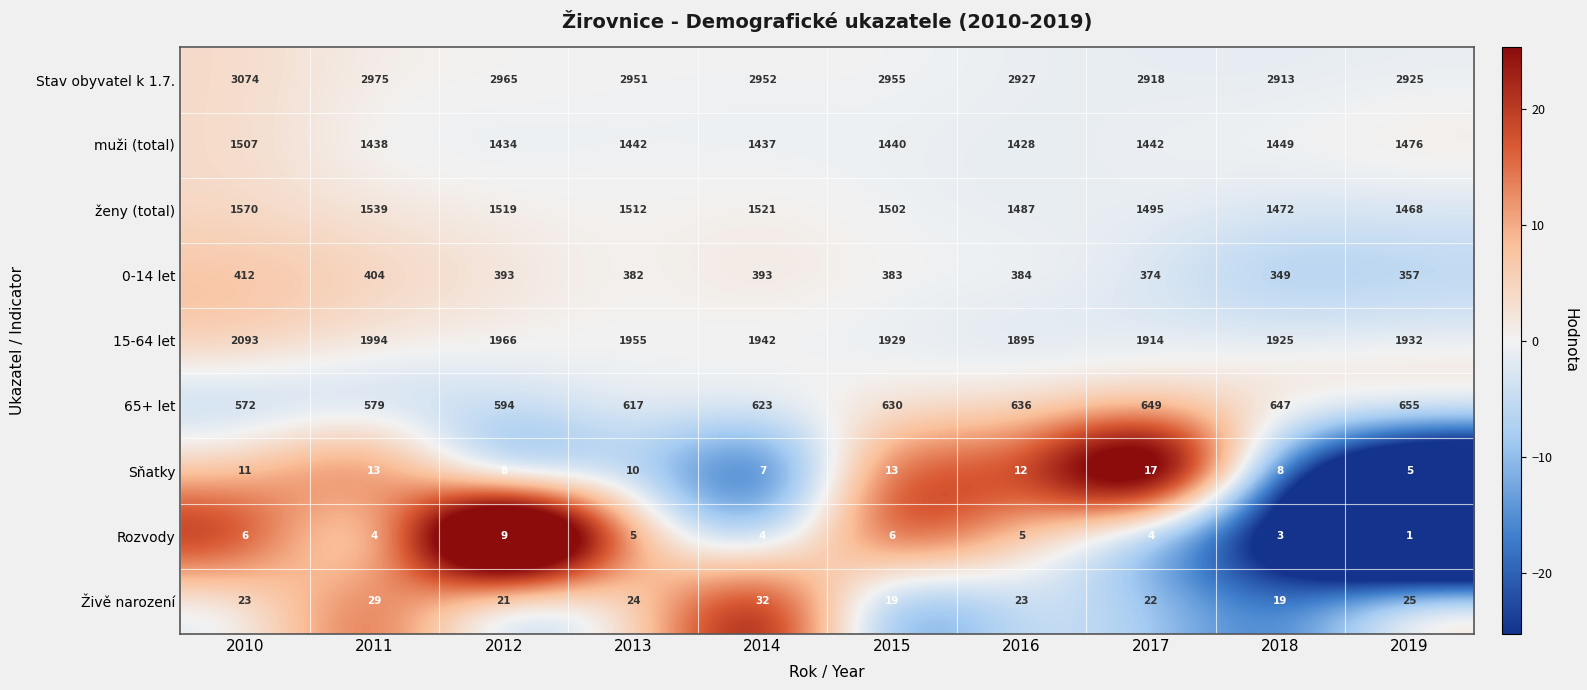

At which category is the sum across all series the highest?

2010